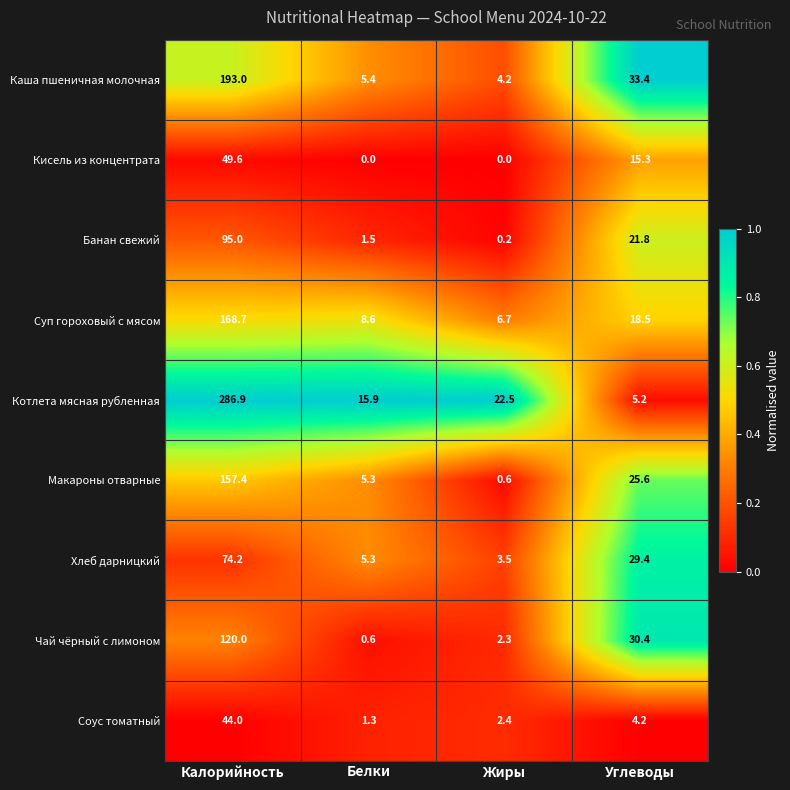

Where does the Макароны отварные series first go above 25?

Калорийность